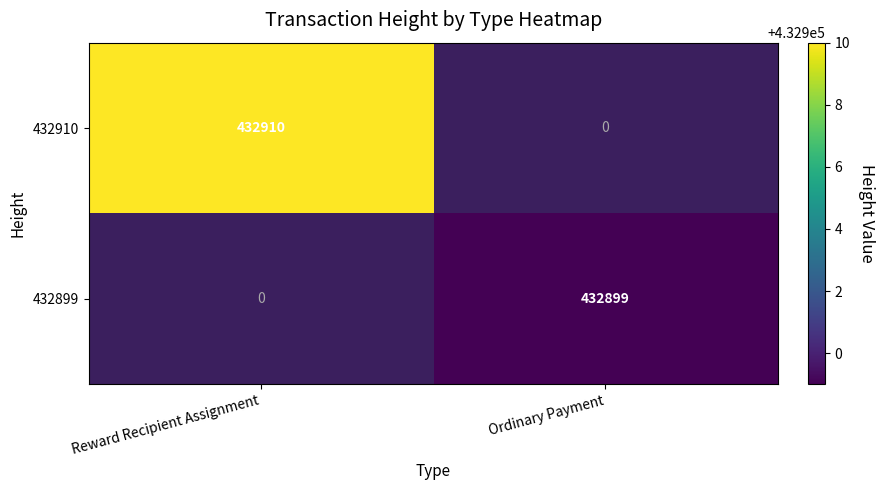

Is it true that 432910 equals 88939 at Reward Recipient Assignment?

False